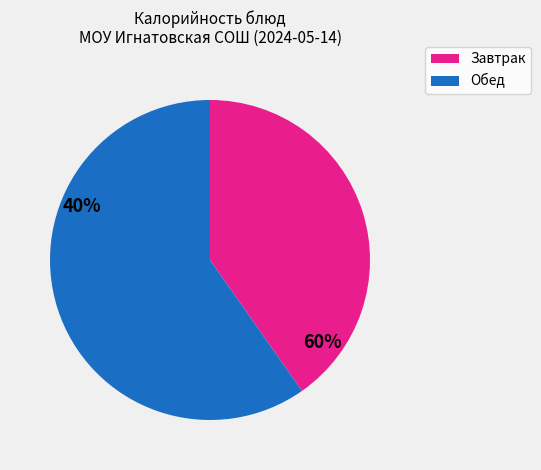

Does any single category account for the majority?

Yes